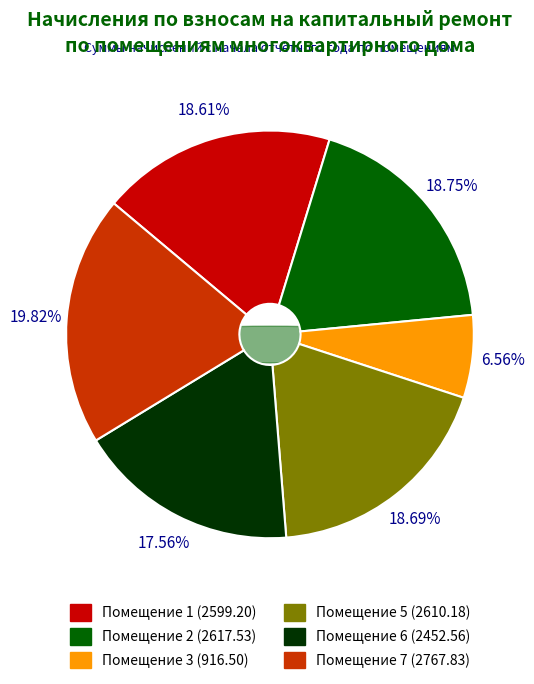

To the nearest percent, what percentage of the pie is 3?

7%